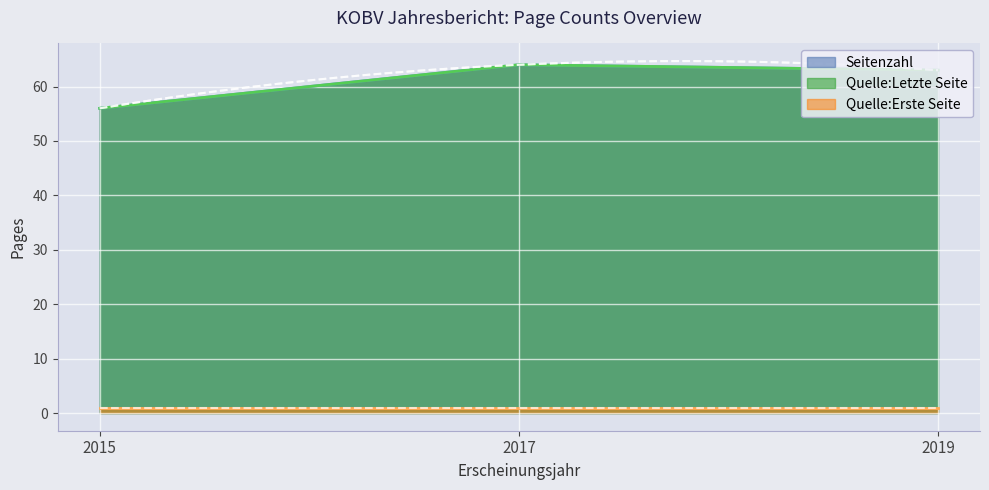

Is it true that Seitenzahl equals 19 at 2017?

False